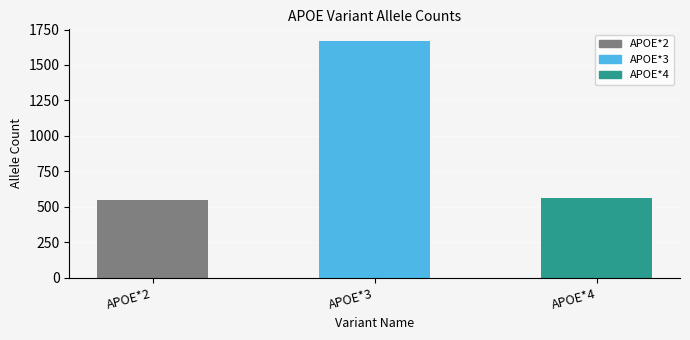

At which label does the data first exceed 560?

APOE*3